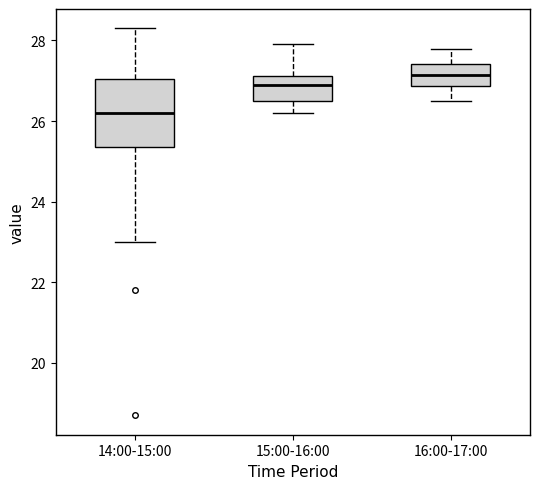

Reading left to right, transcribe this box plot: for each box, give where its median line is, the range the box spans, and where its two whiskers end, as read against the y-axis. The values are not printed on the chart, so give them approximately, as read against the axis.

14:00-15:00: median 26.2, box 25.4 to 27.0, whiskers 23.0 to 28.4
15:00-16:00: median 27.0, box 26.6 to 27.2, whiskers 26.2 to 28.0
16:00-17:00: median 27.2, box 26.8 to 27.4, whiskers 26.6 to 27.8